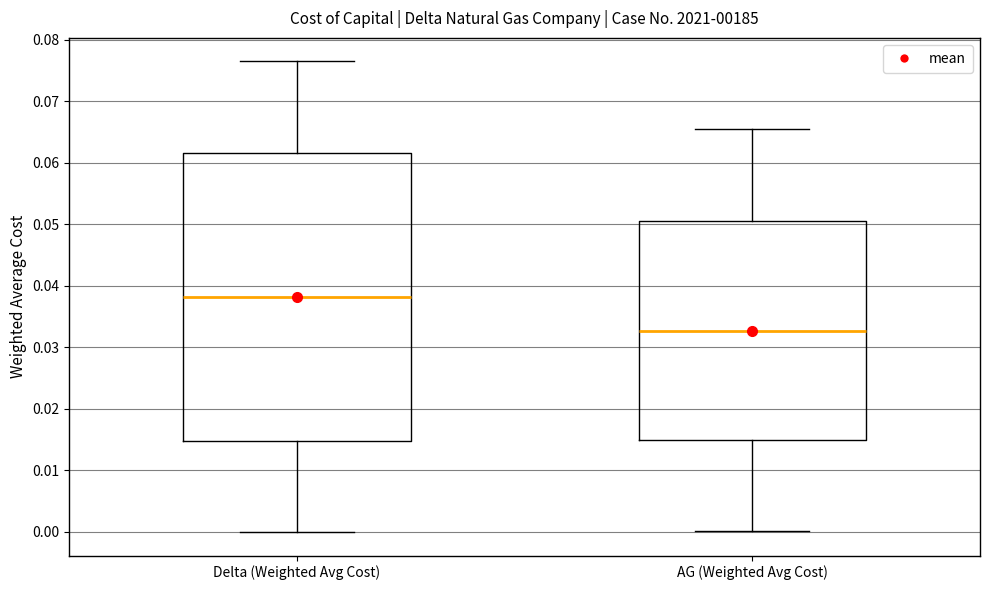

Where does the median line of the box for Delta (Weighted Avg Cost) sit on the y-axis? The values are not printed on the chart, so give them approximately, as read against the axis.

0.038